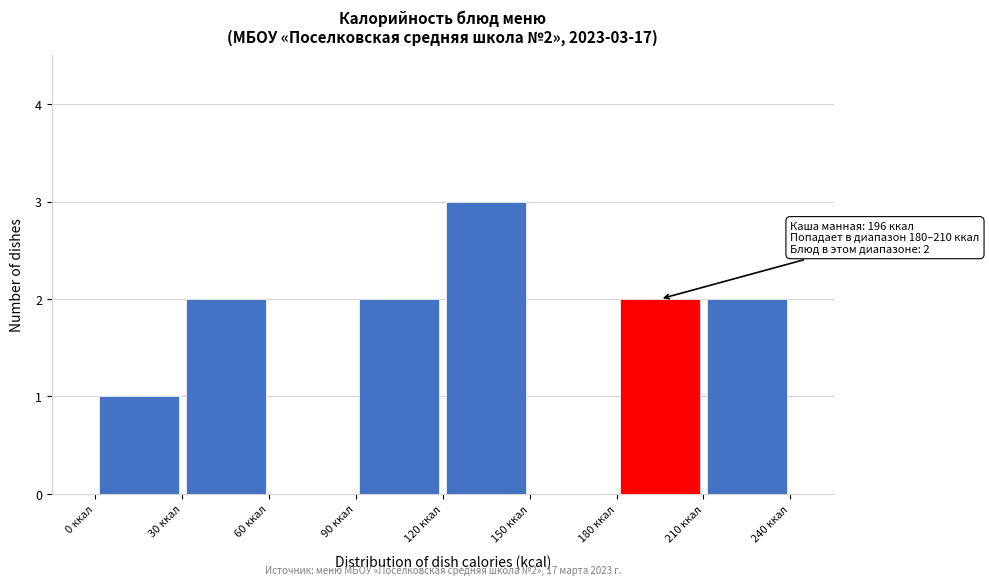

Which range on the x-axis has the tallest bar?

120 to 150